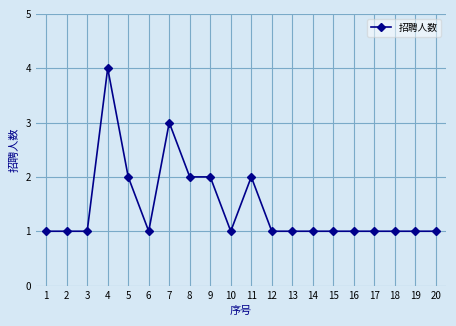

The chart shows a value of 2 at 7. True or false?

False